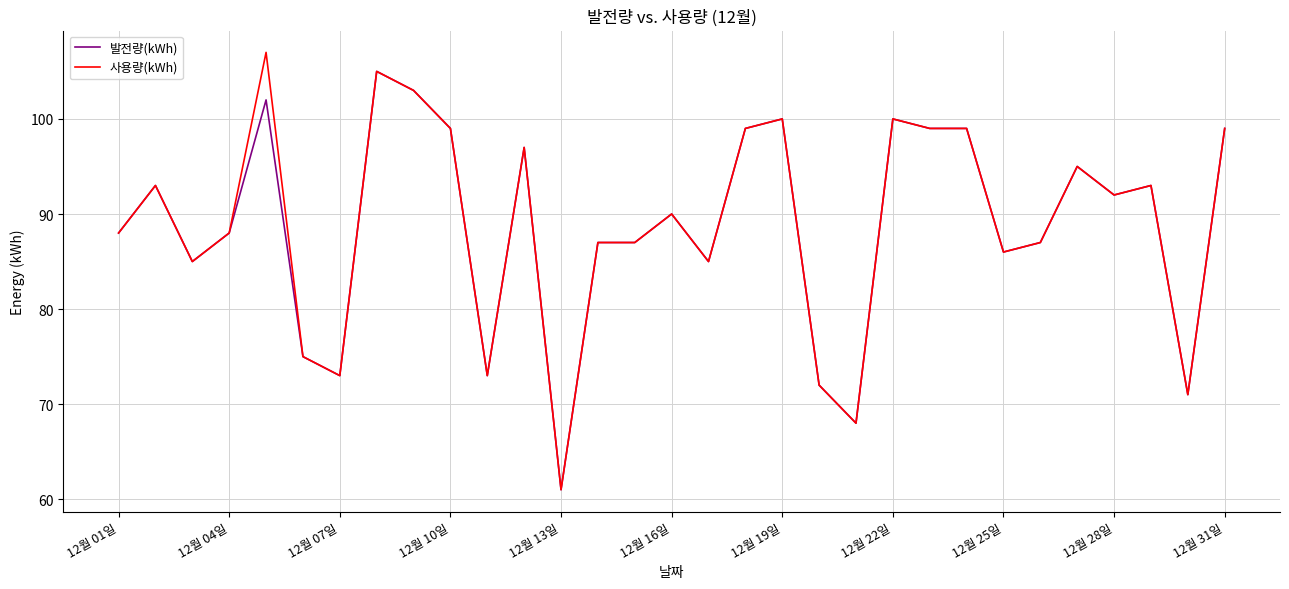

The value of 발전량(kWh) at 12월 28일 is 92. True or false?

True